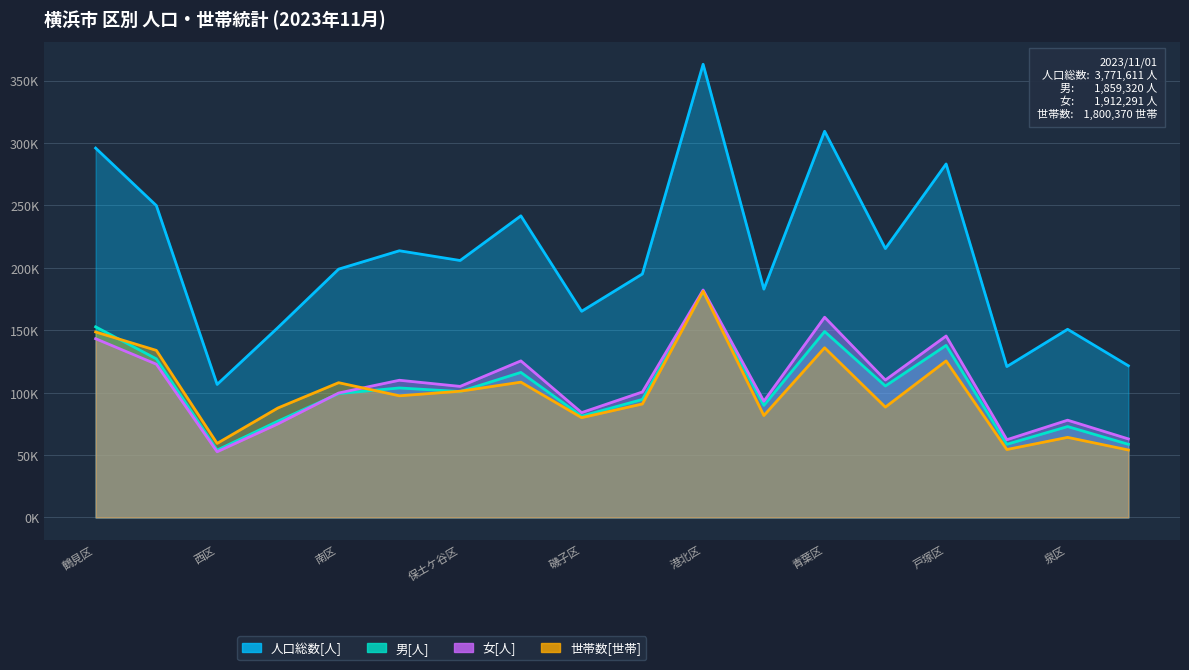

Where does the 女[人] series first go above 104984?

鶴見区